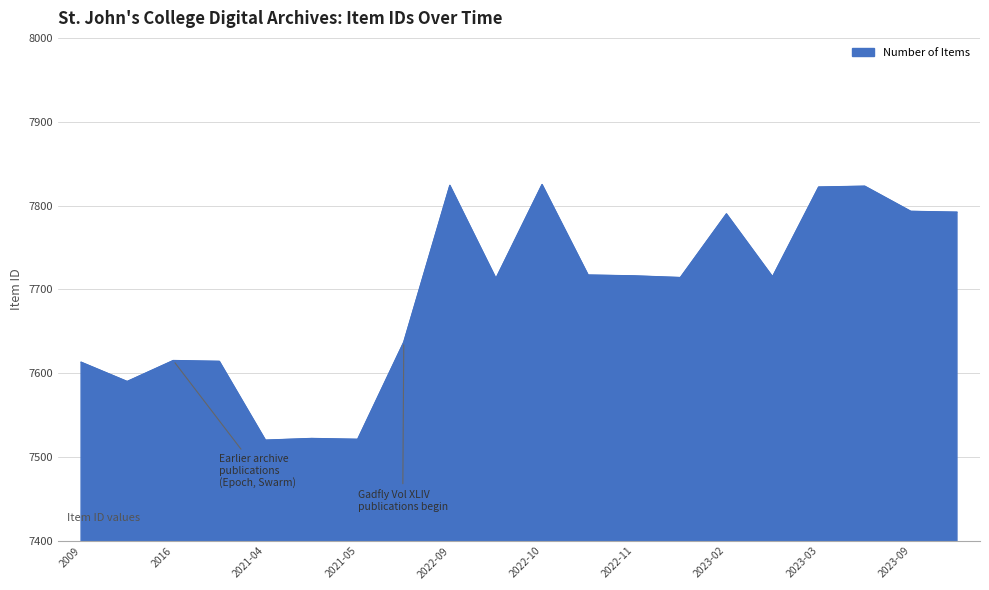

True or false: the data has more than 1 interior local peaks.

True